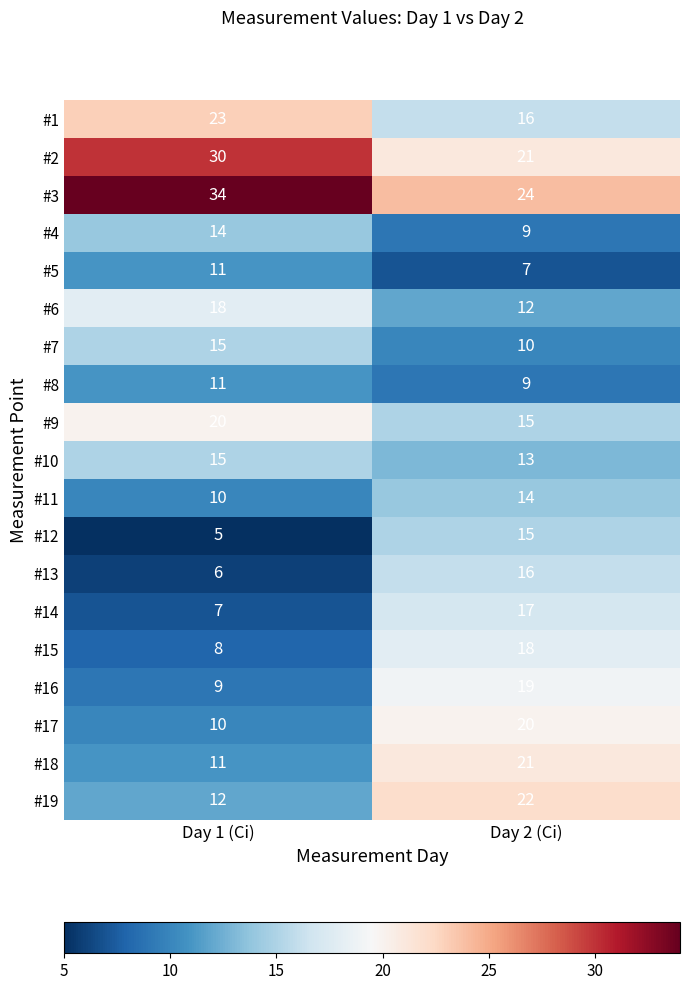

What is the sum of all #8 values?

20